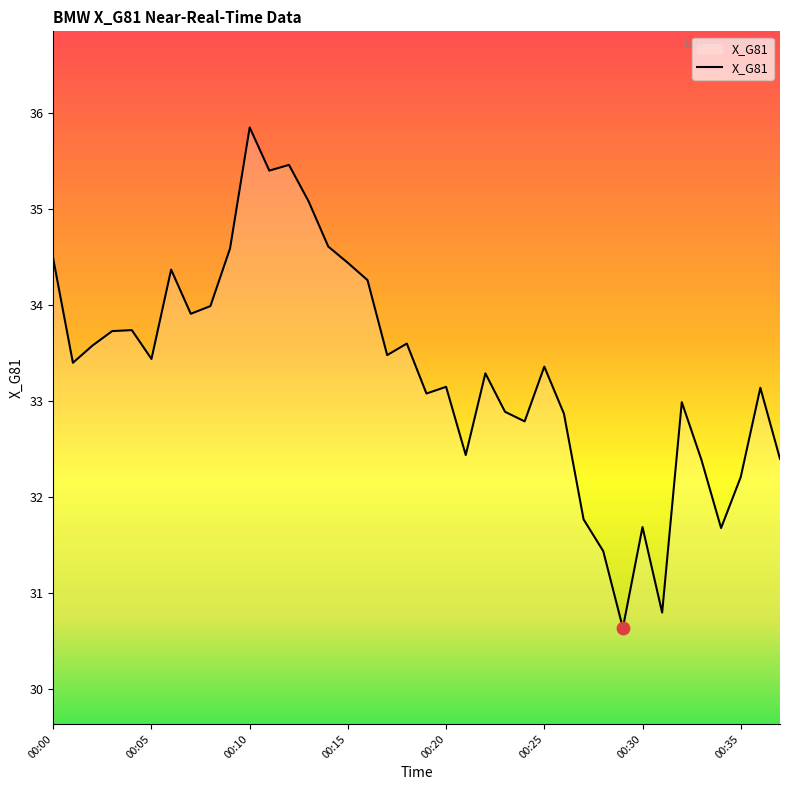

What is the minimum value shown in the chart?

30.6